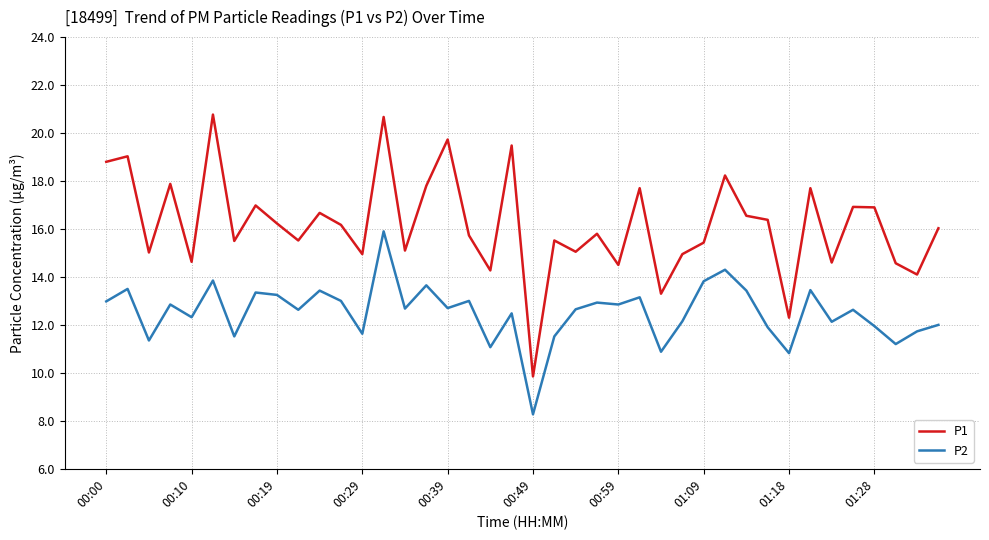

List the series in order of their overall mean, lowest first.

P2, P1